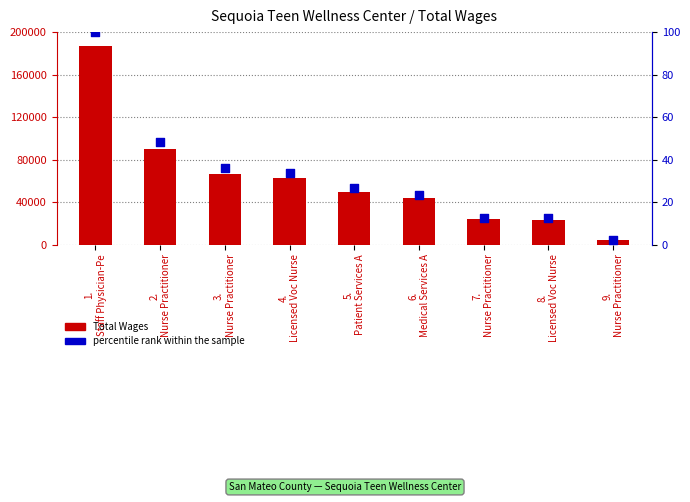

At which category is the sum across all series the highest?

1.
Staff Physician-Pe